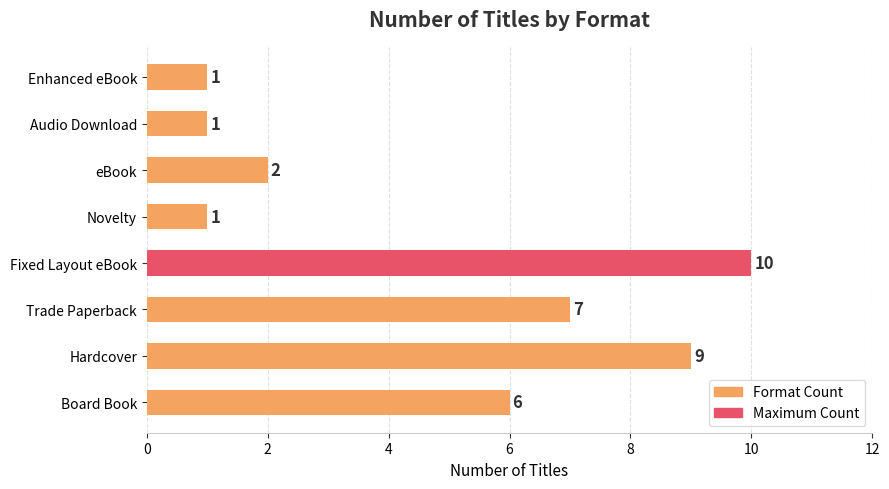

What is the ratio of the value at Trade Paperback to the value at Novelty?

7.0